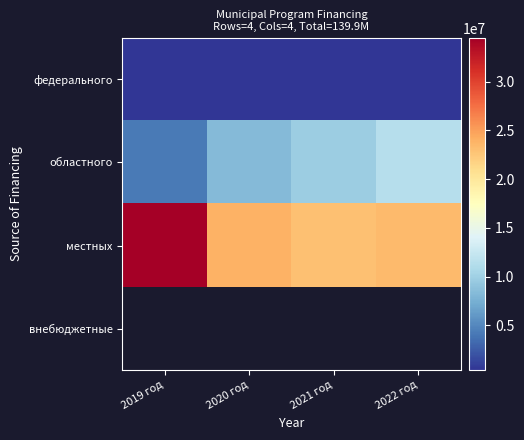

Count the number of categories in the chart.

4